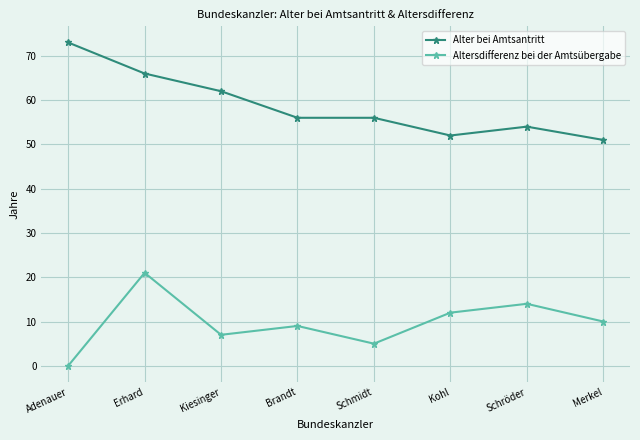

The Altersdifferenz bei der Amtsübergabe series shows 21 at Erhard. True or false?

True